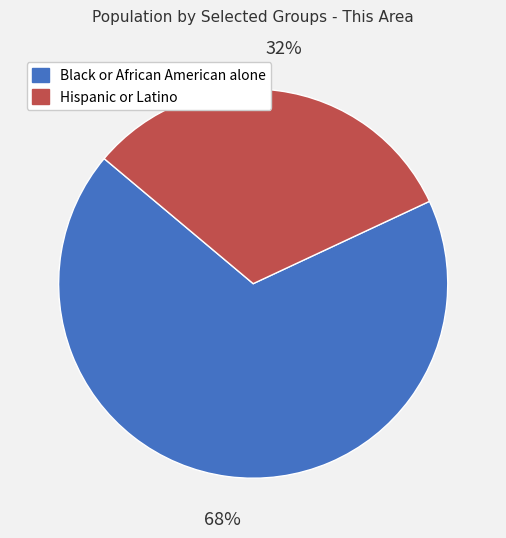

True or false: Black or African American alone accounts for 57% of the total.

False